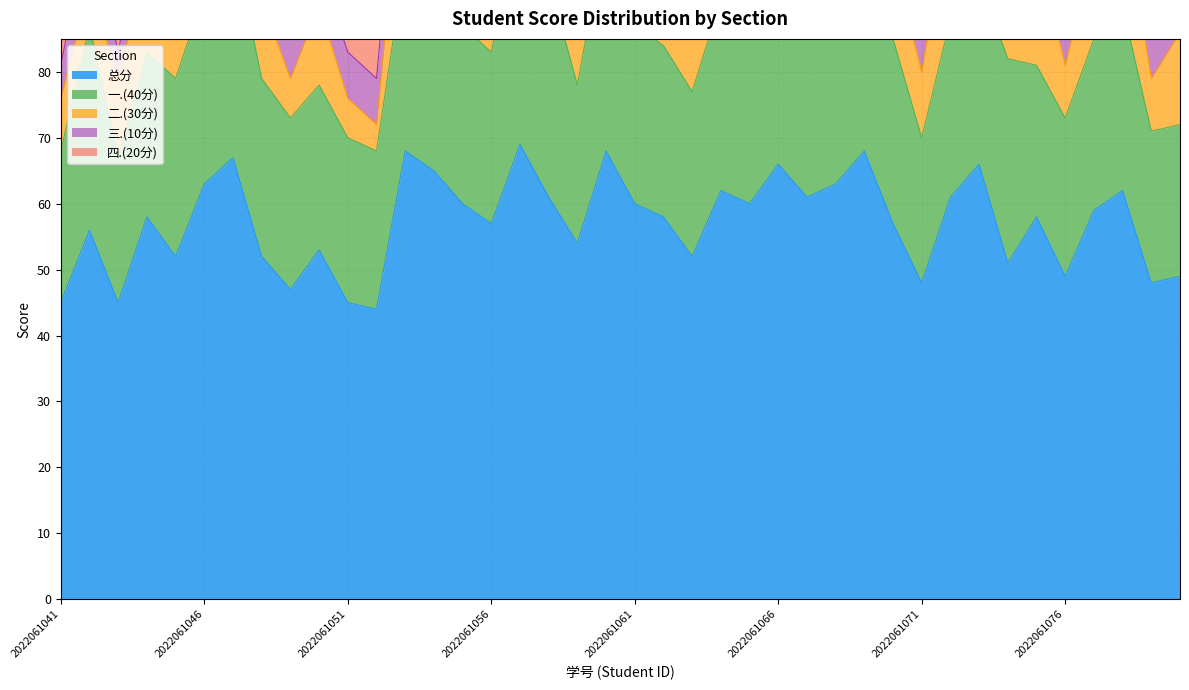

True or false: 三.(10分) has more than 2 points higher than both neighbors.

True